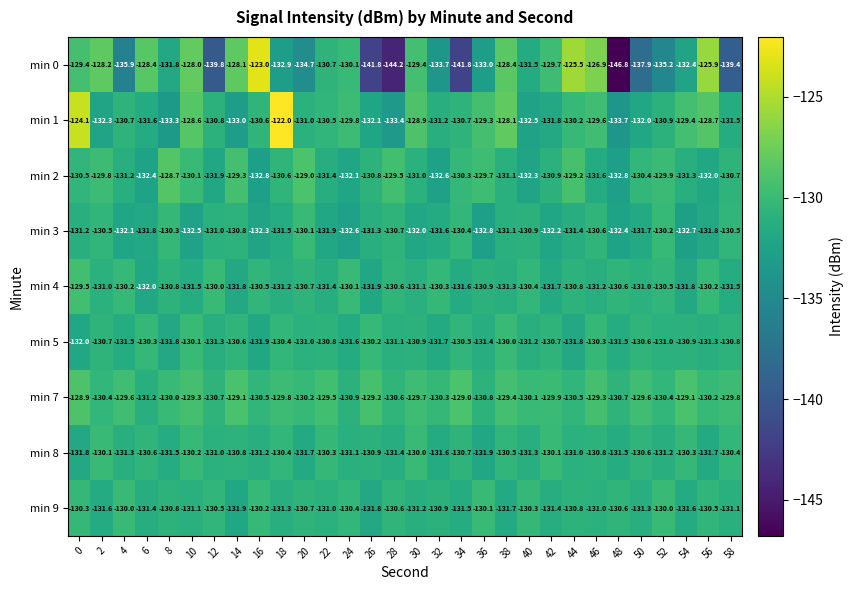

At which label is min 1 closest to -127?

38